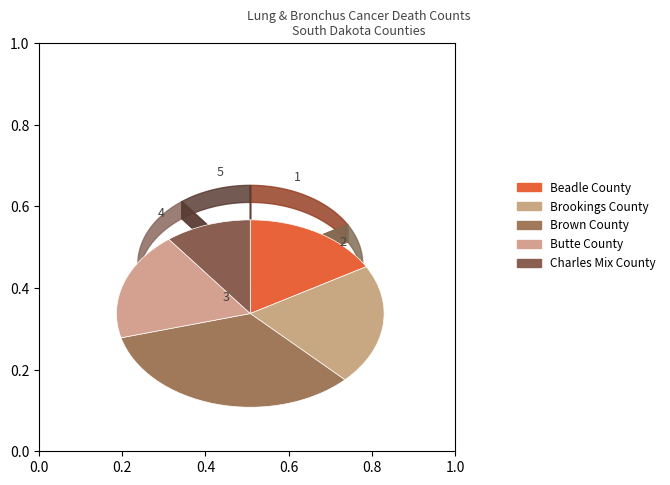

To the nearest percent, what is the difference between the largest and smallest slice percentages?

23%